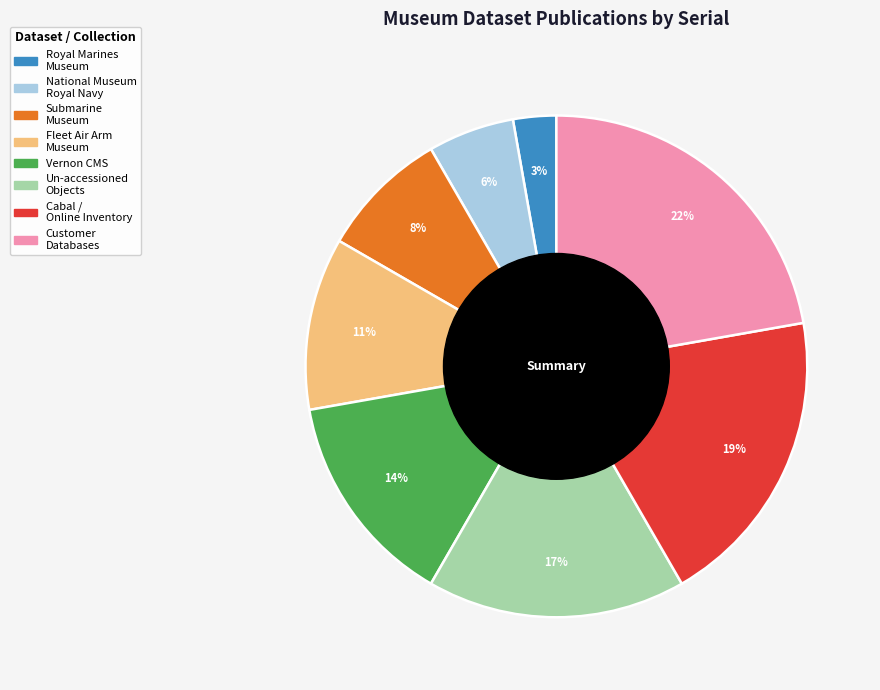

What is the largest slice in the pie chart?

Customer Databases